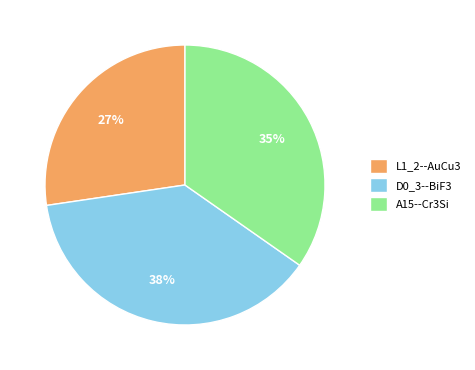

Is there any slice that represents more than half of the pie?

No